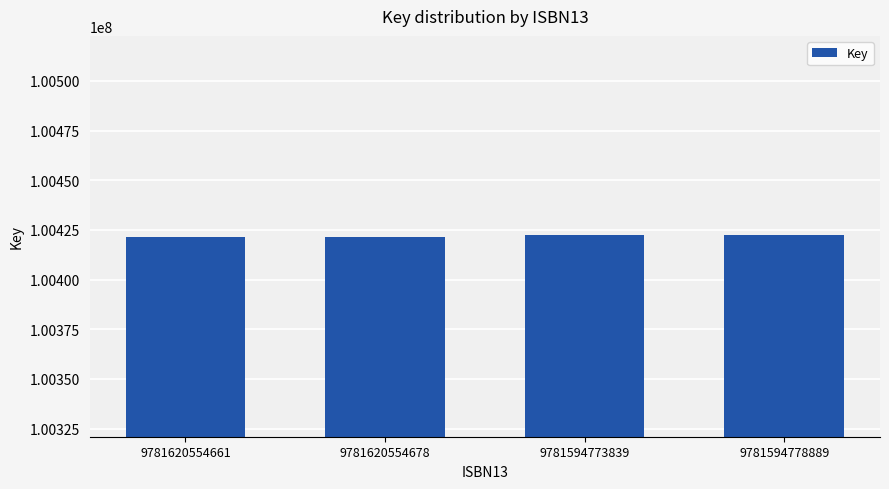

What is the label of the 1st bar from the left?

9781620554661